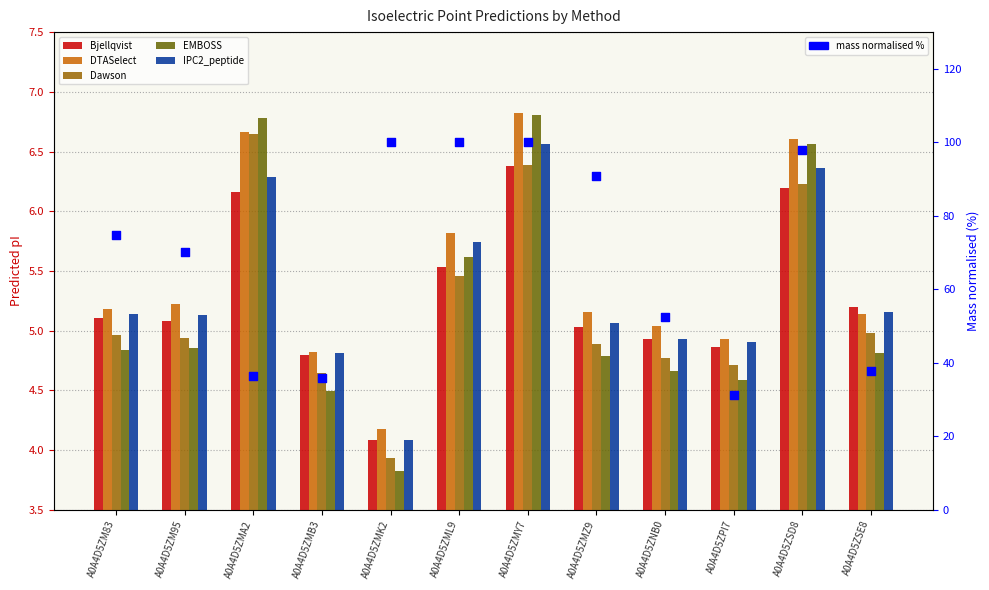

At which category is the sum across all series the highest?

A0A4D5ZMY7